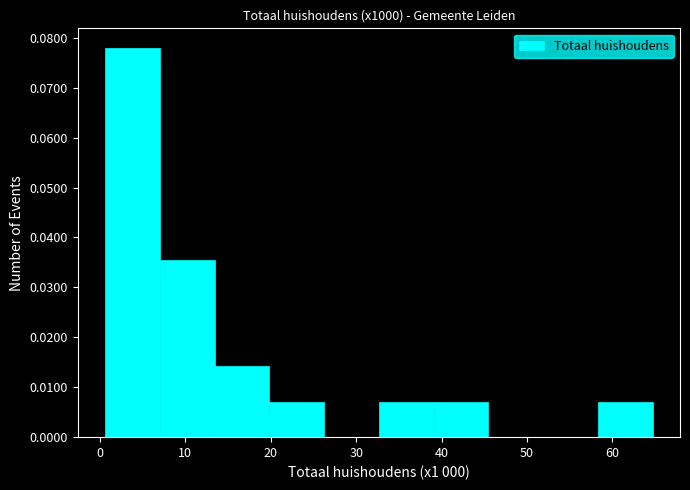

How tall is the bar that spans 39 to 45 on the x-axis? Neither the bar edges nor the heights are printed on the chart, so give them approximately, as read against the axes.

0.007